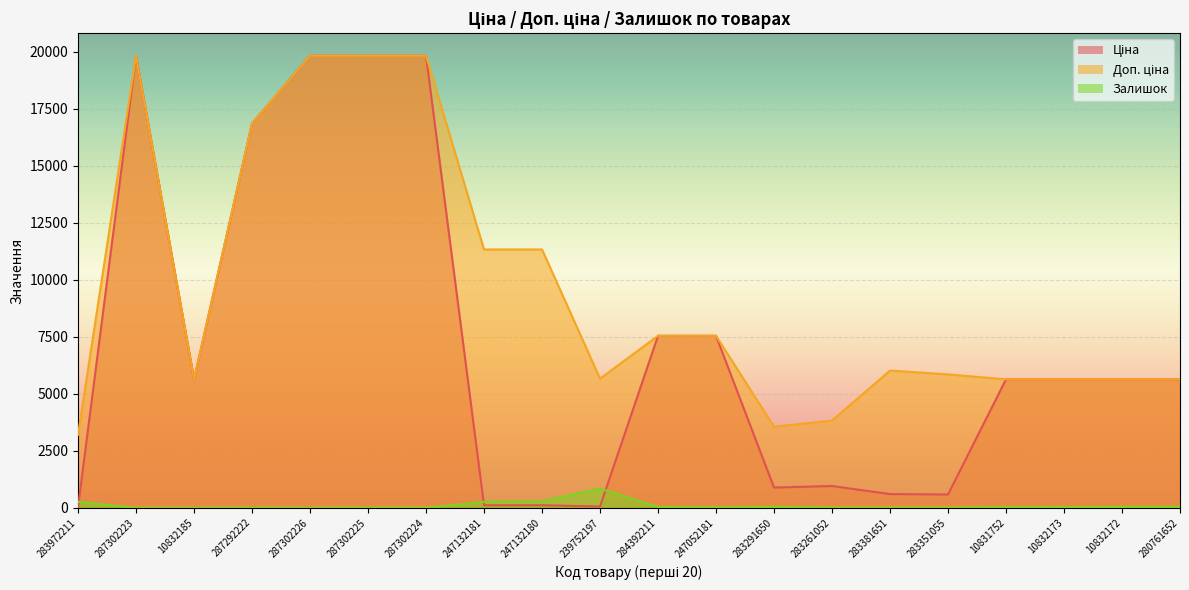

Which series ends up on top after the final intersection of Ціна and Залишок?

Ціна